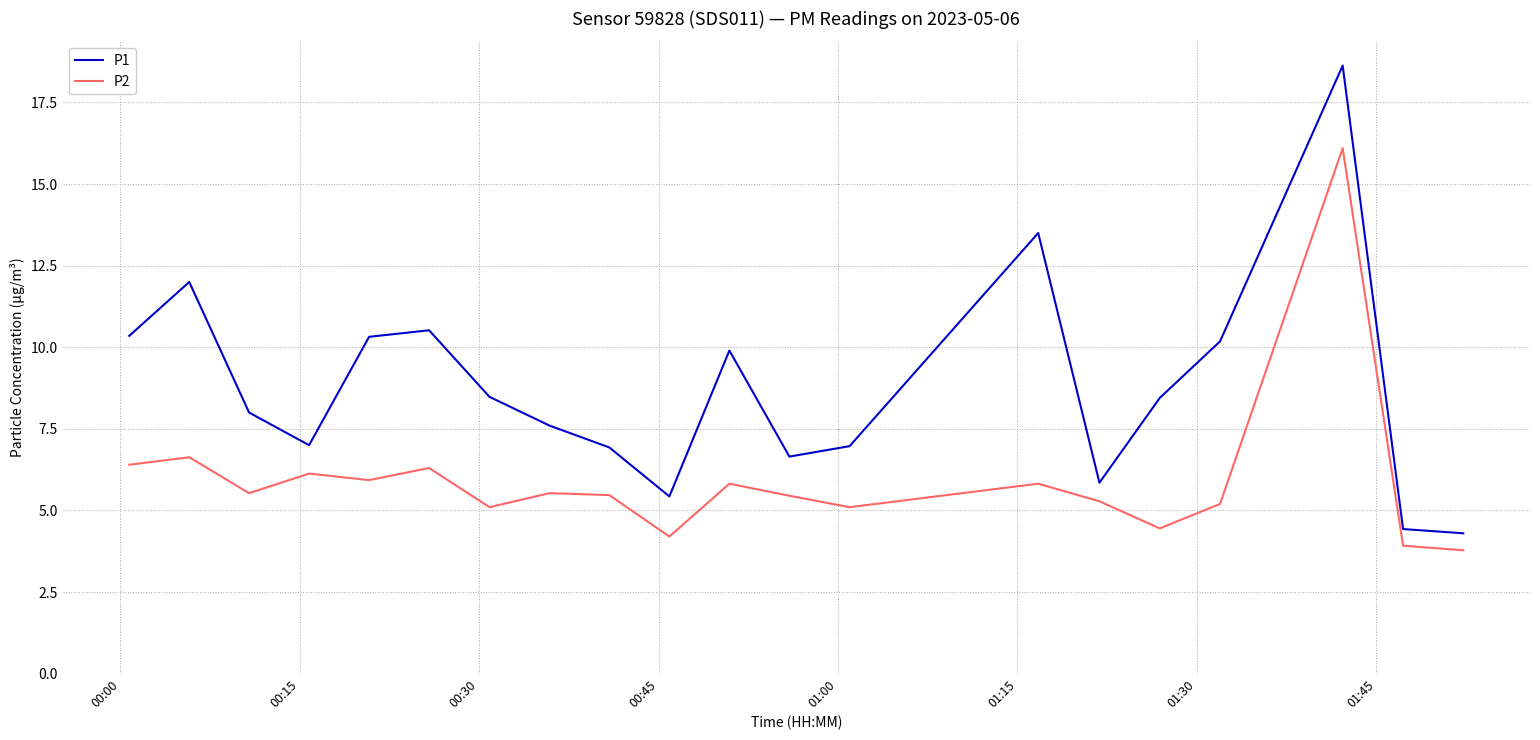

Which series has the largest total across all categories?

P1